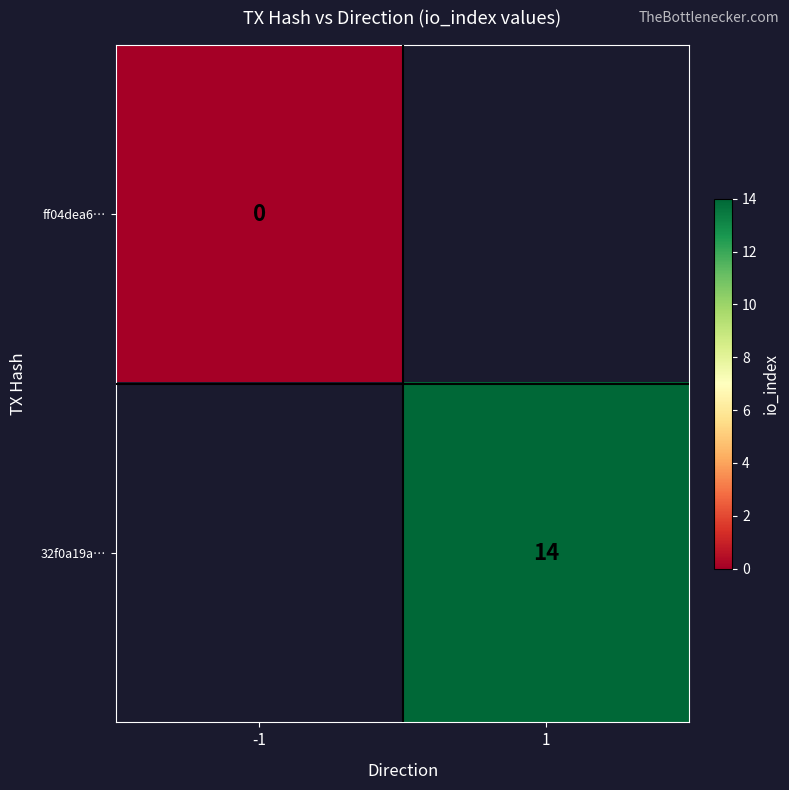

At which label is ff04dea6… closest to 0?

-1